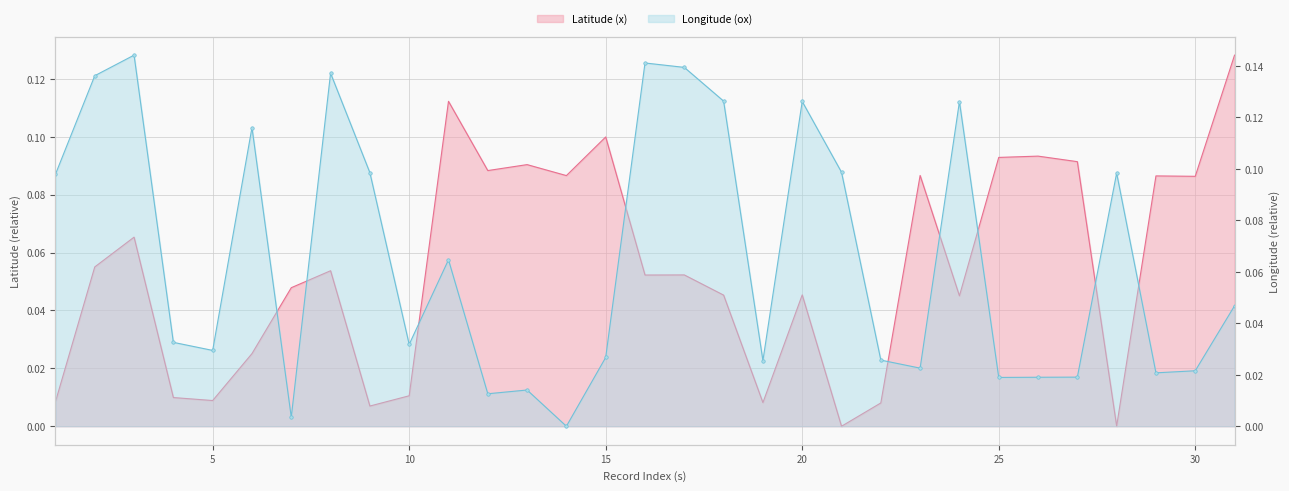

What are all the series names shown in the legend?

Longitude (ox), Latitude (x)